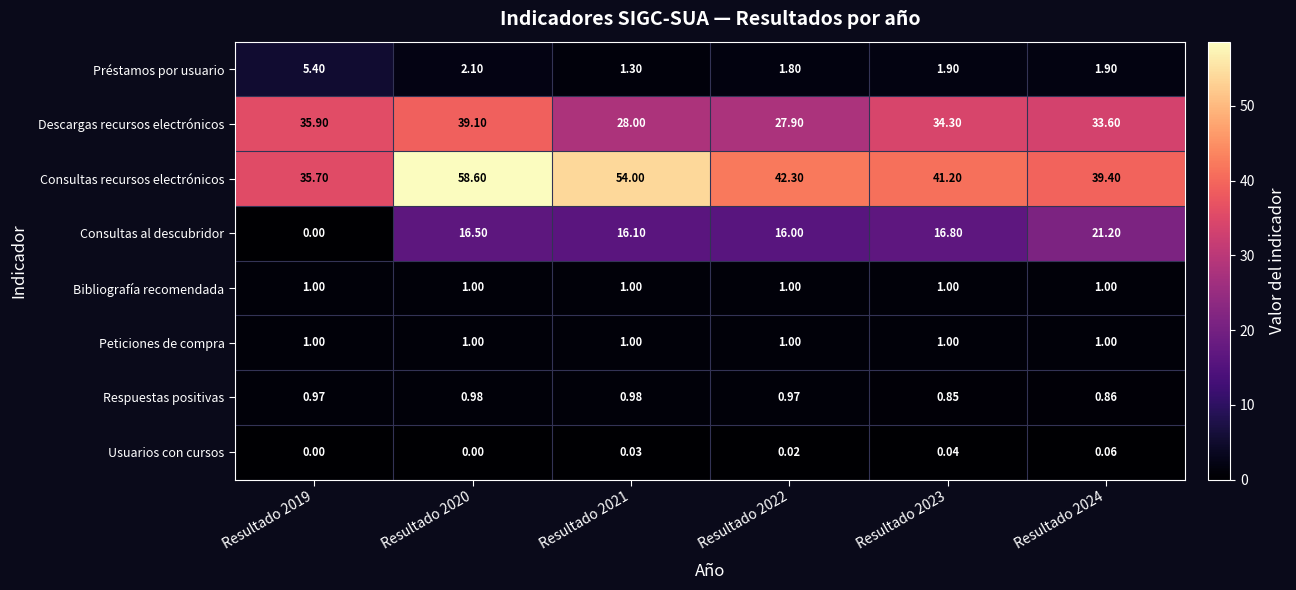

Which series has the largest range (max minus min)?

Consultas recursos electrónicos